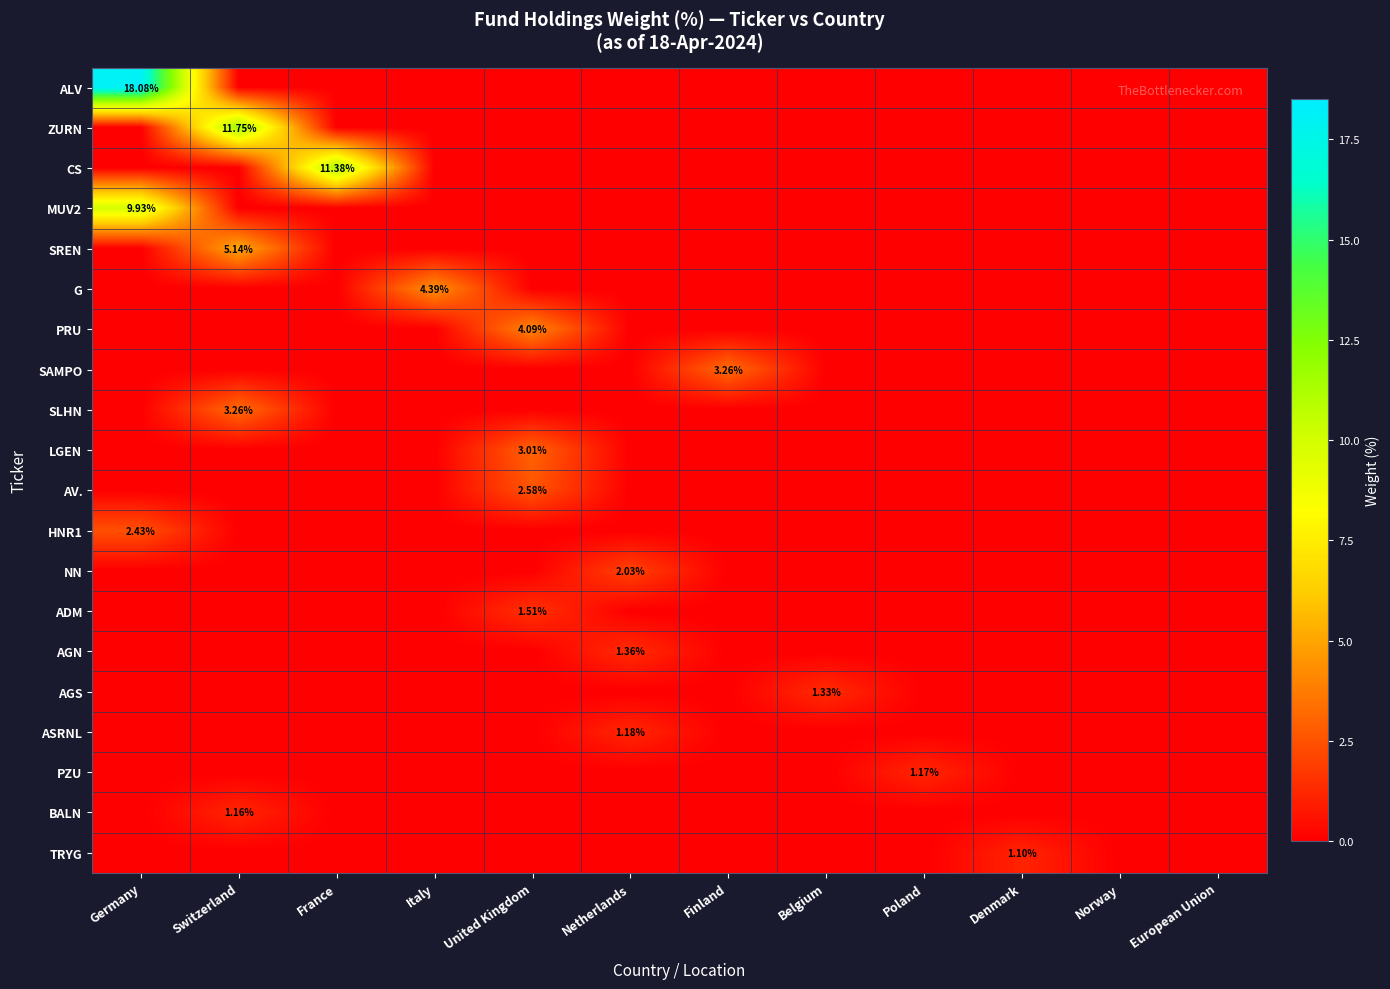

Which series has the largest range (max minus min)?

ALV